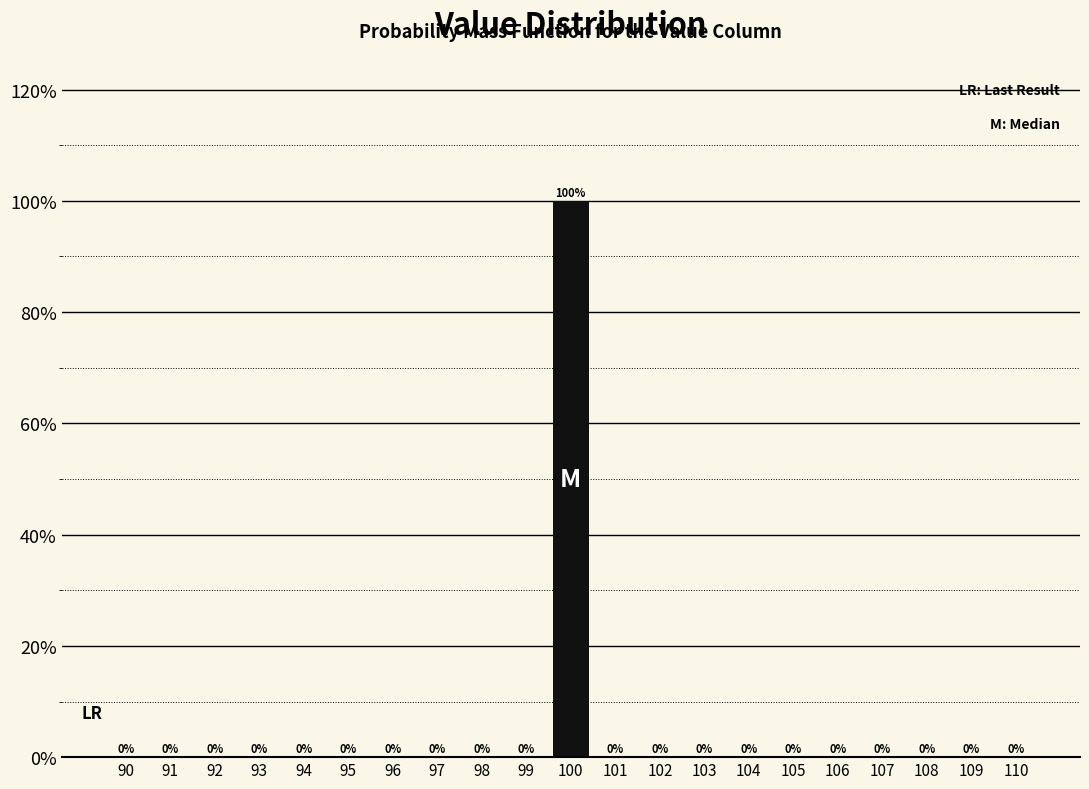

Reading left to right, extract all data points from this chart.

90=0	91=0	92=0	93=0	94=0	95=0	96=0	97=0	98=0	99=0	100=100	101=0	102=0	103=0	104=0	105=0	106=0	107=0	108=0	109=0	110=0